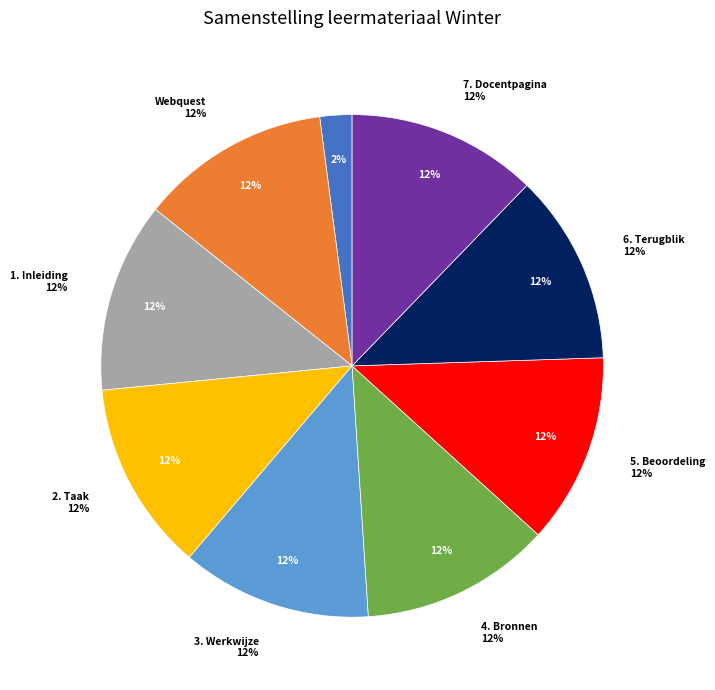

To the nearest percent, what is the average slice percentage?

11%